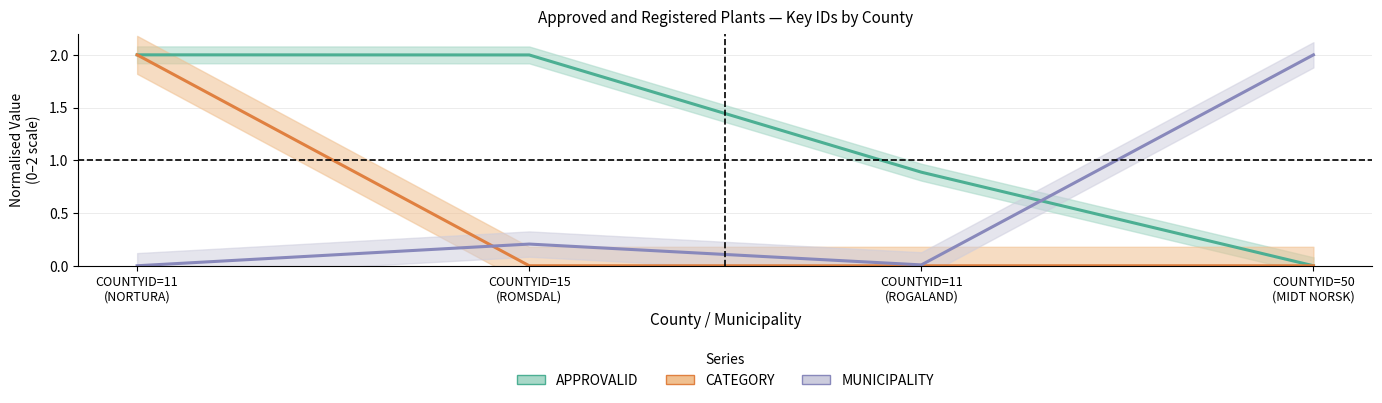

How many positive values does the APPROVALID (normalised) series have?

3